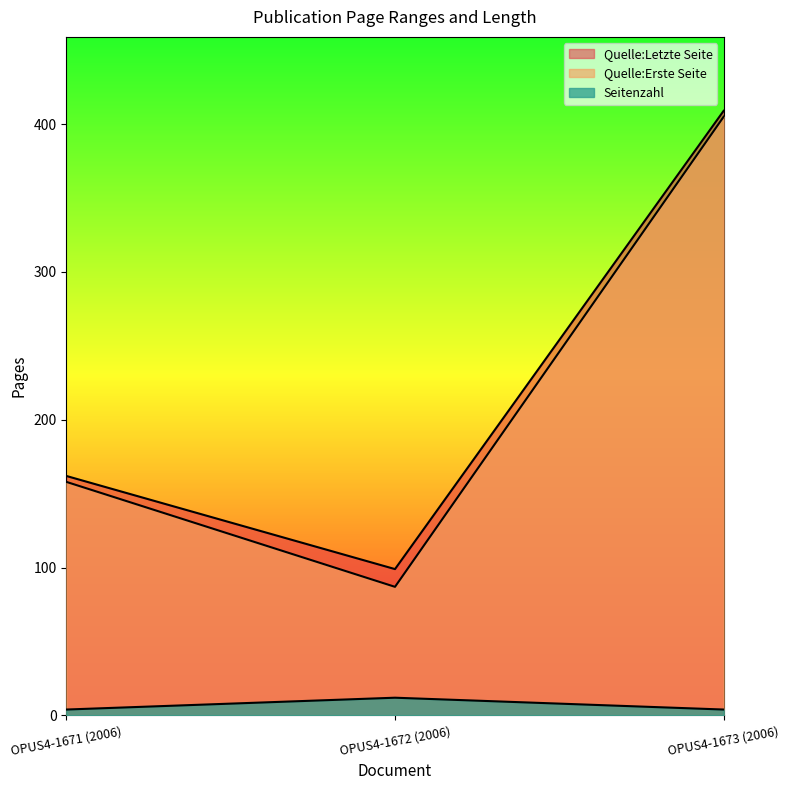

At which label does Quelle:Erste Seite first exceed 158?

OPUS4-1673 (2006)